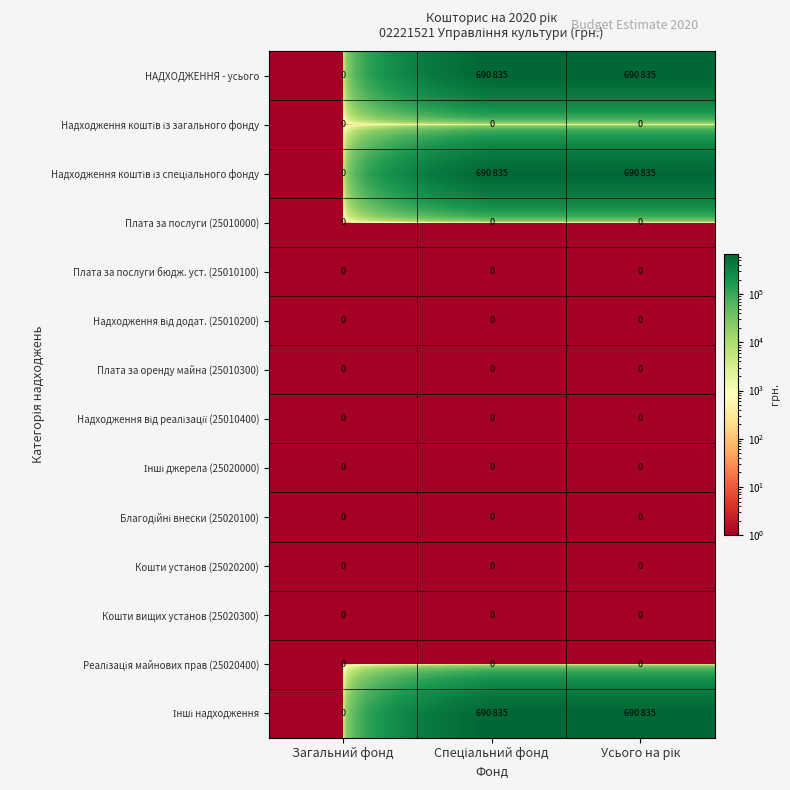

At Усього на рік, list the series in order from smallest to largest.

Надходження коштів із загального фонду, Плата за послуги (25010000), Плата за послуги бюдж. уст. (25010100), Надходження від додат. (25010200), Плата за оренду майна (25010300), Надходження від реалізації (25010400), Інші джерела (25020000), Благодійні внески (25020100), Кошти установ (25020200), Кошти вищих установ (25020300), Реалізація майнових прав (25020400), НАДХОДЖЕННЯ - усього, Надходження коштів із спеціального фонду, Інші надходження